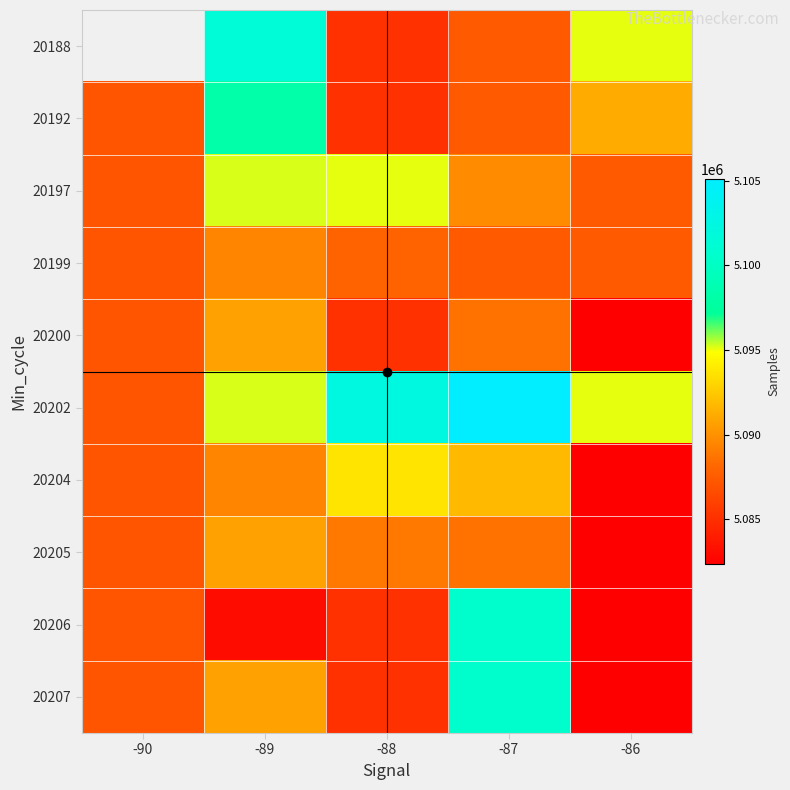

Where does the 20197 series first go above 5089718?

-89